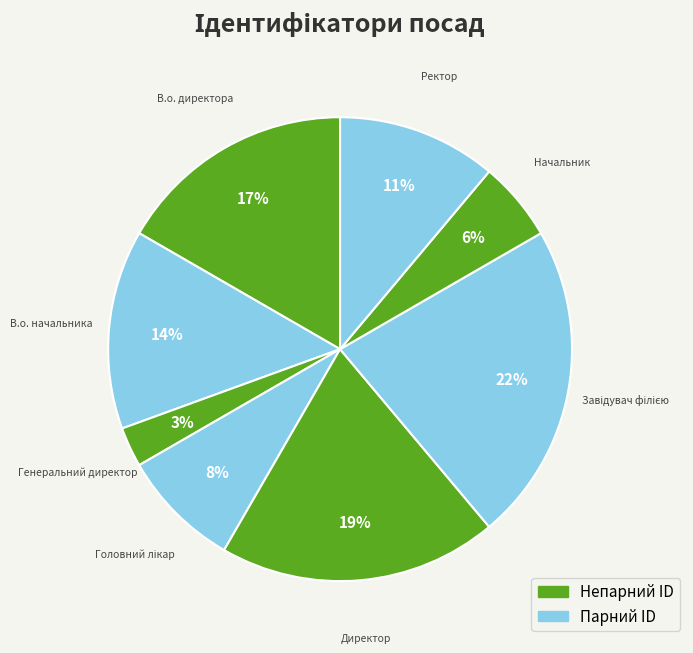

Count the number of slices in the pie.

8